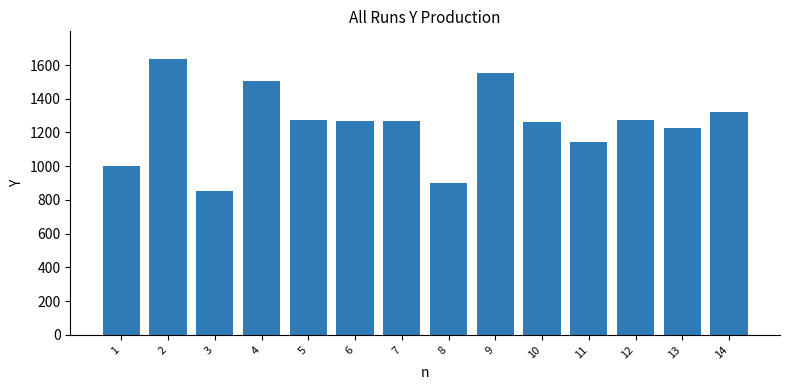

Does the chart contain stacked bars?

No